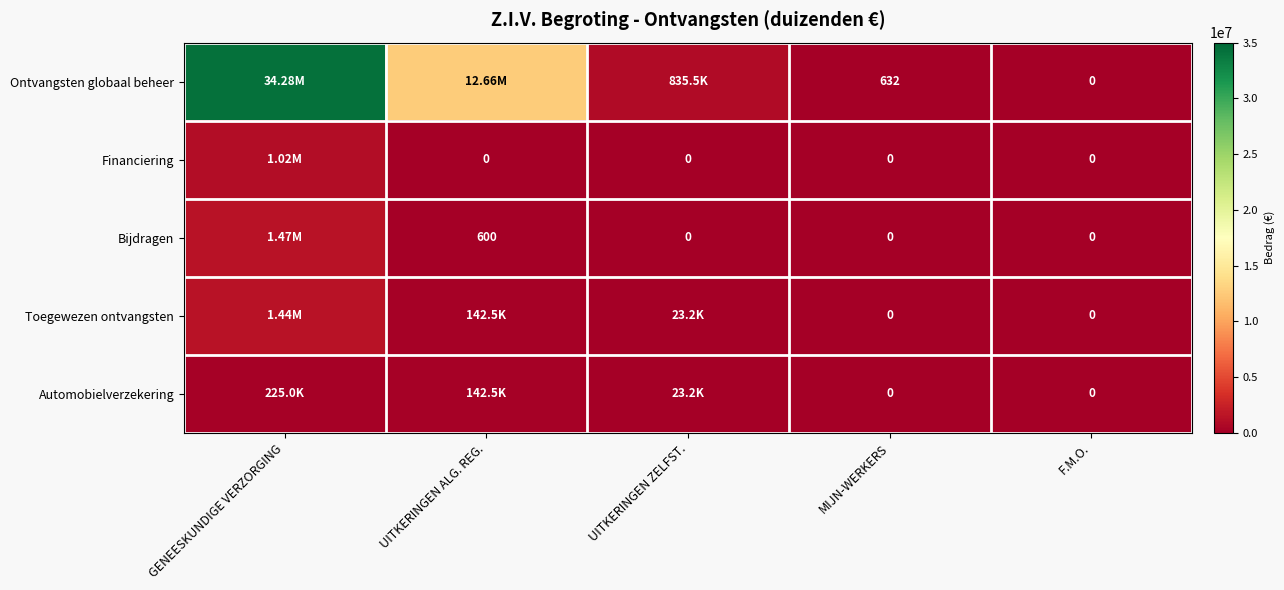

At which category is the sum across all series the highest?

GENEESKUNDIGE VERZORGING